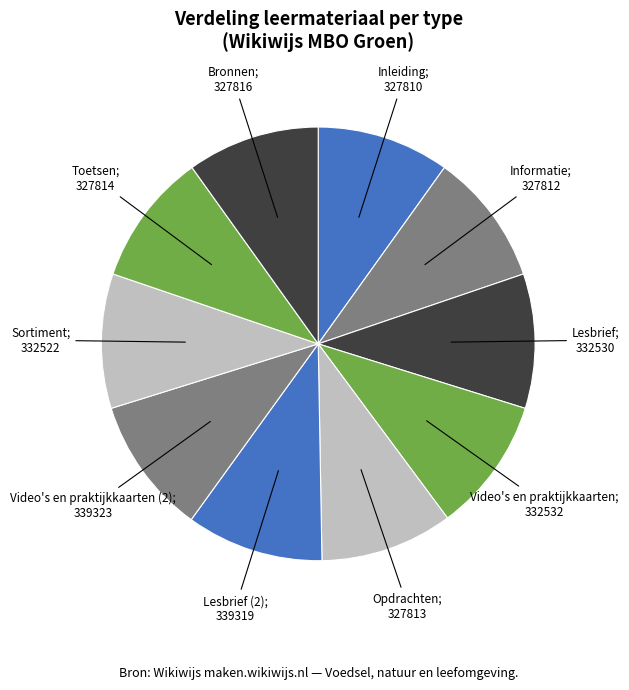

Is the sum of Video's en praktijkkaarten (2); 339323 and Bronnen; 327816 greater than half?

No